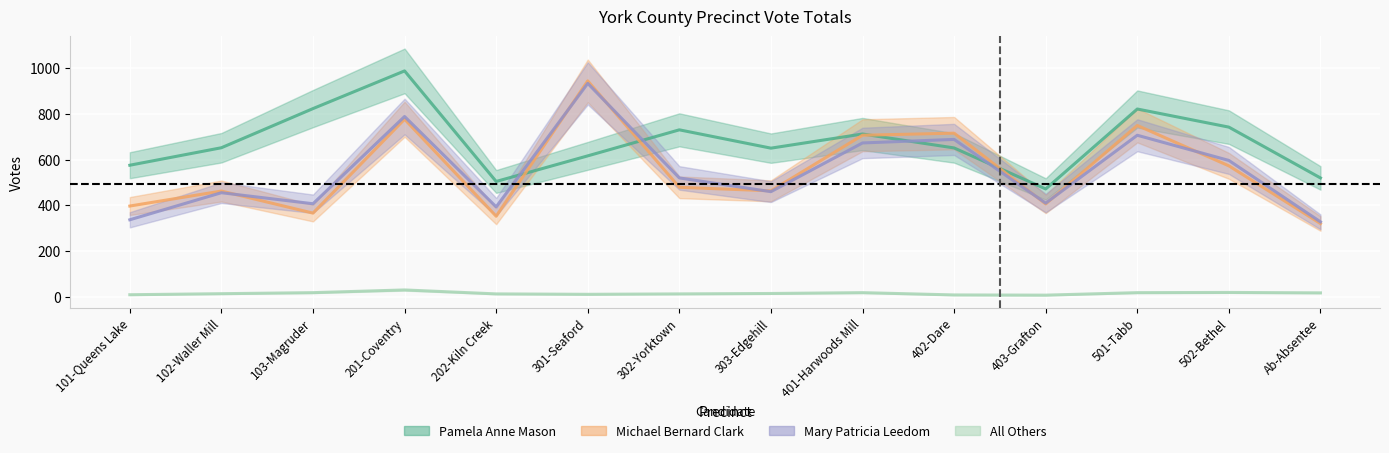

Reading left to right, transcribe all the data shown in this chart.

Pamela Anne Mason: 575.1	651.6	822.6	987.3	504.1	616.1	729.8	649.7	711.6	650.6	471.4	820.8	741.6	519.6
Michael Bernard Clark: 396.8	462.3	365.8	776.2	352.2	943.7	478.7	463.2	706.2	715.3	405.9	748.9	572.4	320.3
Mary Patricia Leedom: 336.7	455.0	406.8	788.1	393.1	932.8	519.6	459.5	672.5	688.0	409.5	706.2	596.0	327.6
All Others: 9.1	13.6	18.2	30.0	12.7	10.9	12.7	14.6	18.2	8.2	7.3	18.2	19.1	17.3